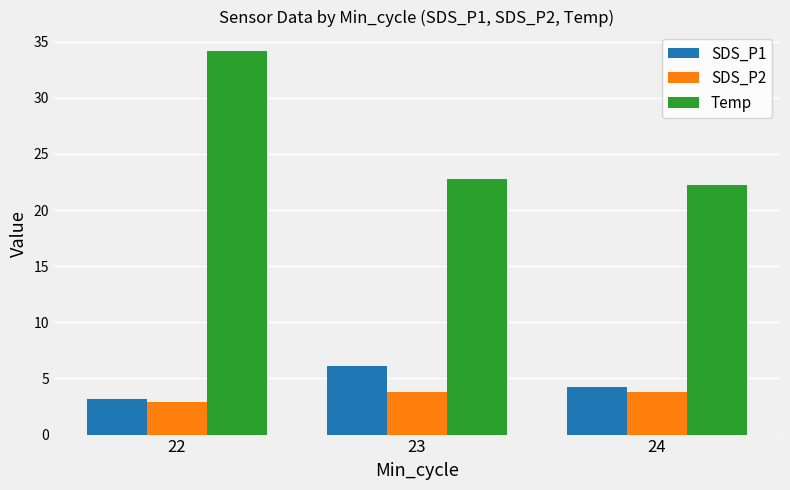

What is the sum of all SDS_P2 values?

10.5